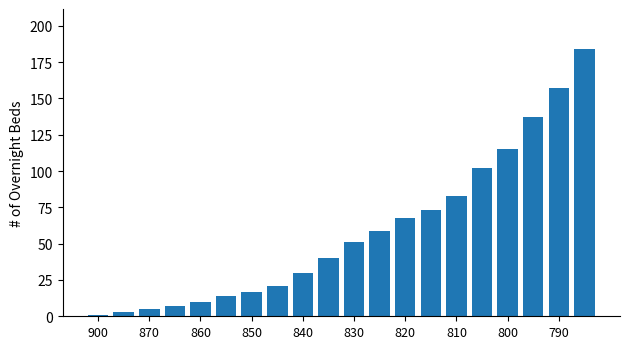

Are the bars grouped side by side (vs. stacked)?

No